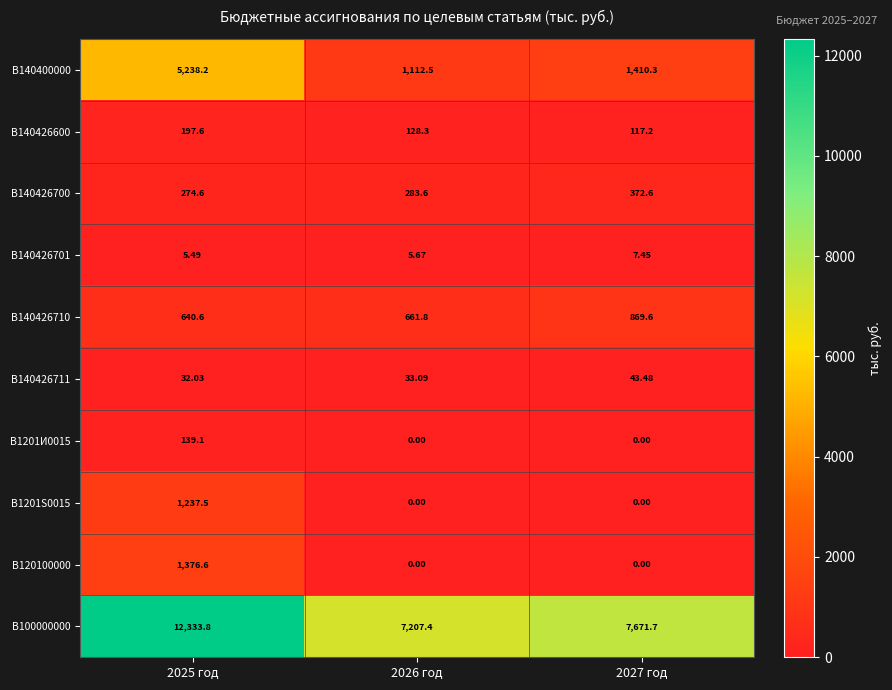

Is the value of В100000000 at 2026 год greater than the value of В140426701 at 2026 год?

Yes